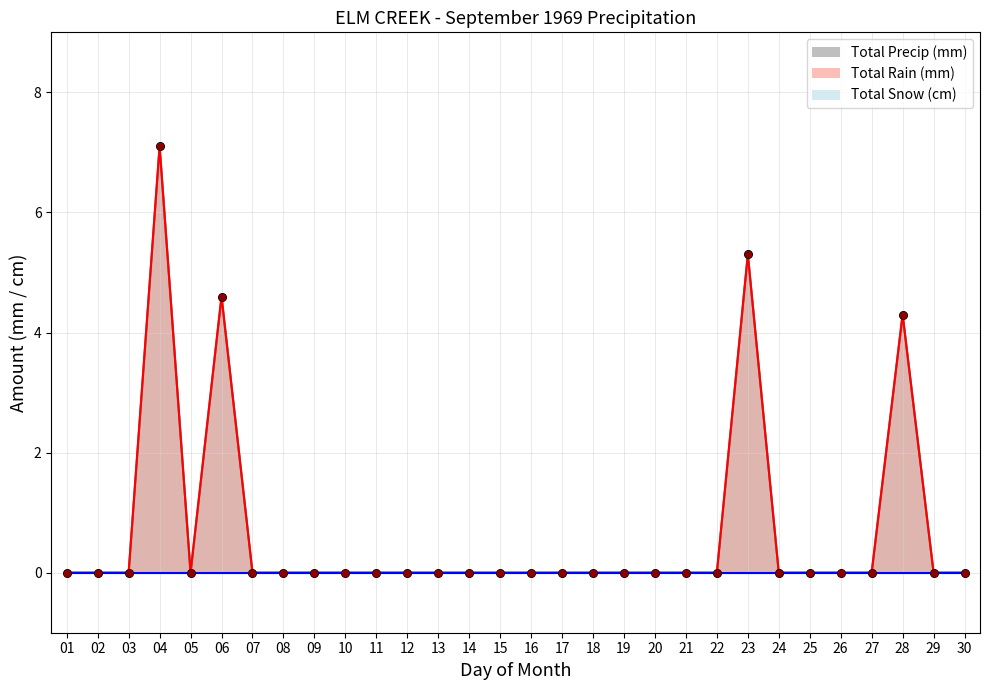

Which series reaches the maximum Y coordinate?

Total Rain (mm)